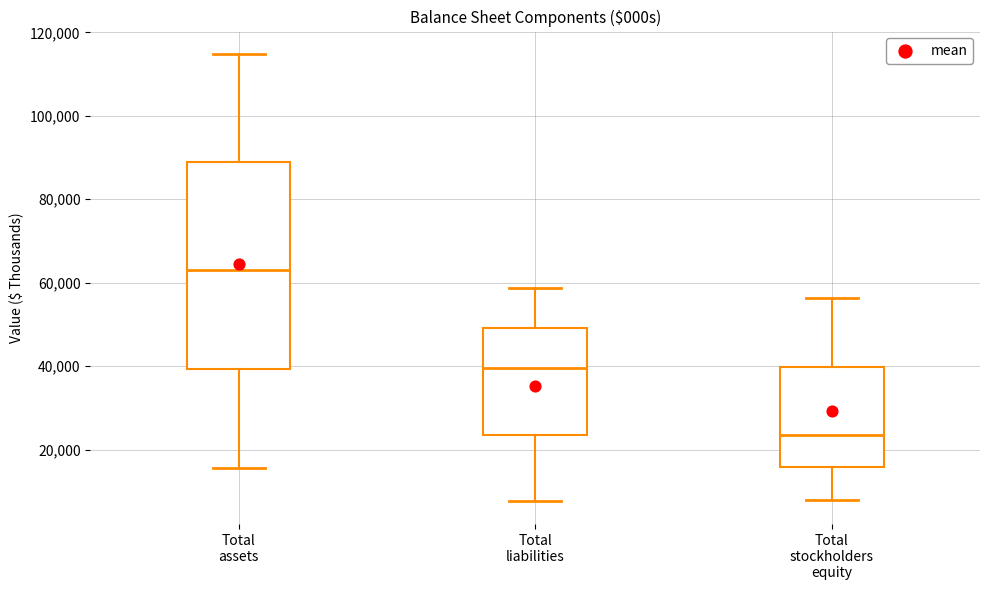

Which box is the tallest, from its lower edge to its upper edge?

Total assets